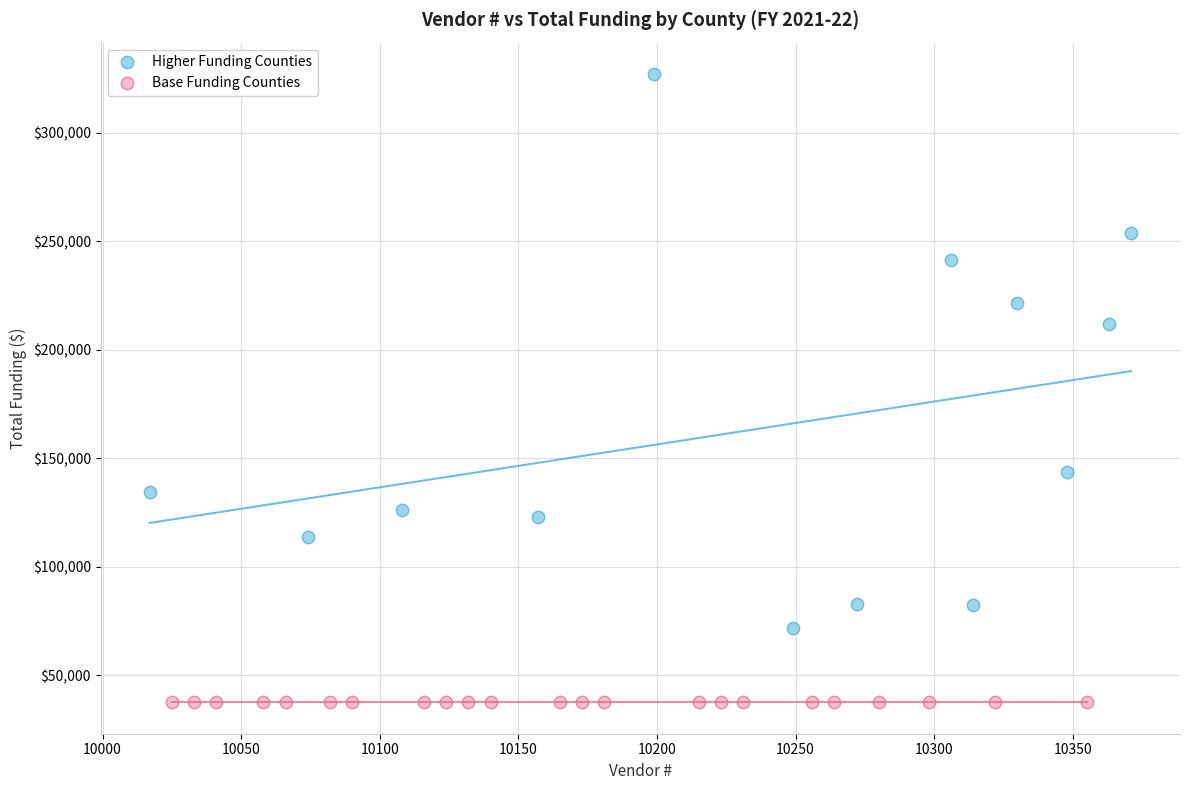

What are all the series names shown in the legend?

Higher Funding Counties, Base Funding Counties